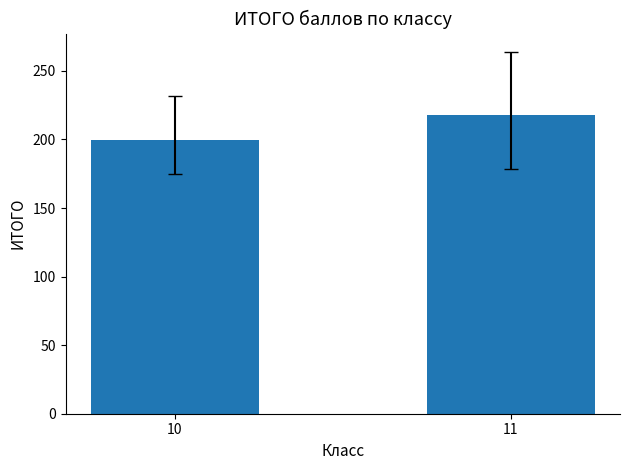

What is the value of the 1st bar from the left?

199.4